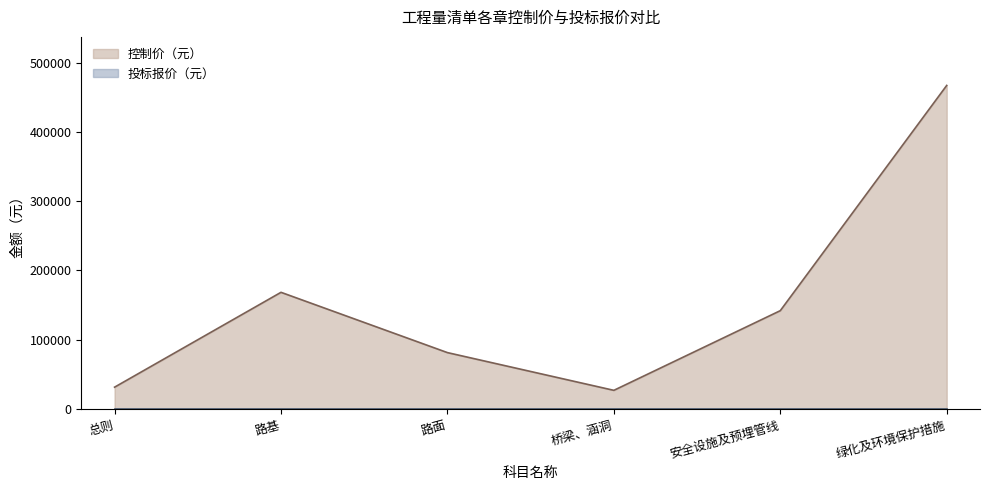

List the labels in order of value, smallest first.

桥梁、涵洞, 总则, 路面, 安全设施及预埋管线, 路基, 绿化及环境保护措施